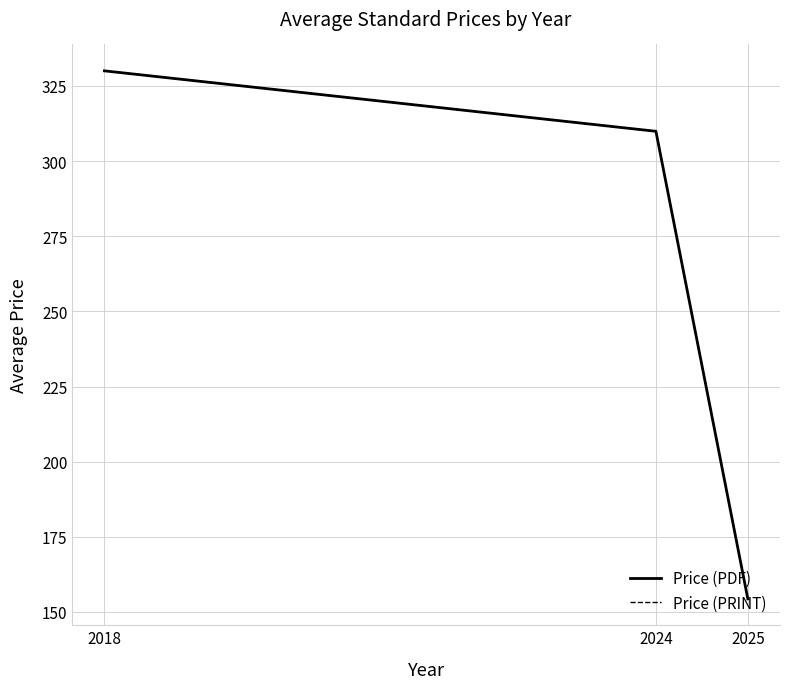

Rank the categories by Price (PDF) value from highest to lowest.

2018, 2024, 2025